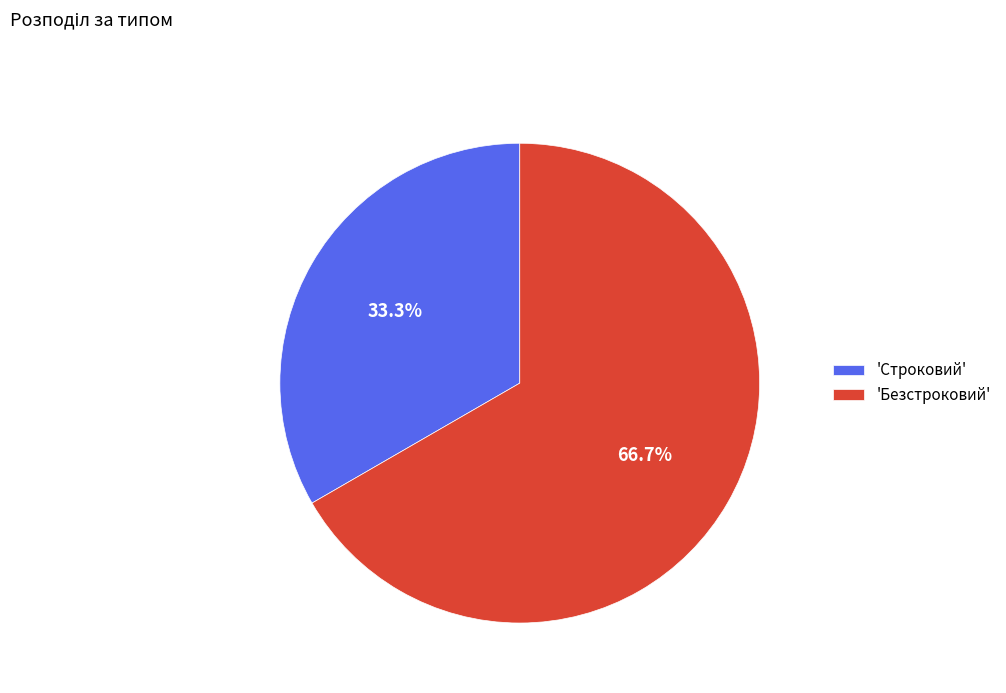

Which category accounts for the majority?

'Безстроковий'